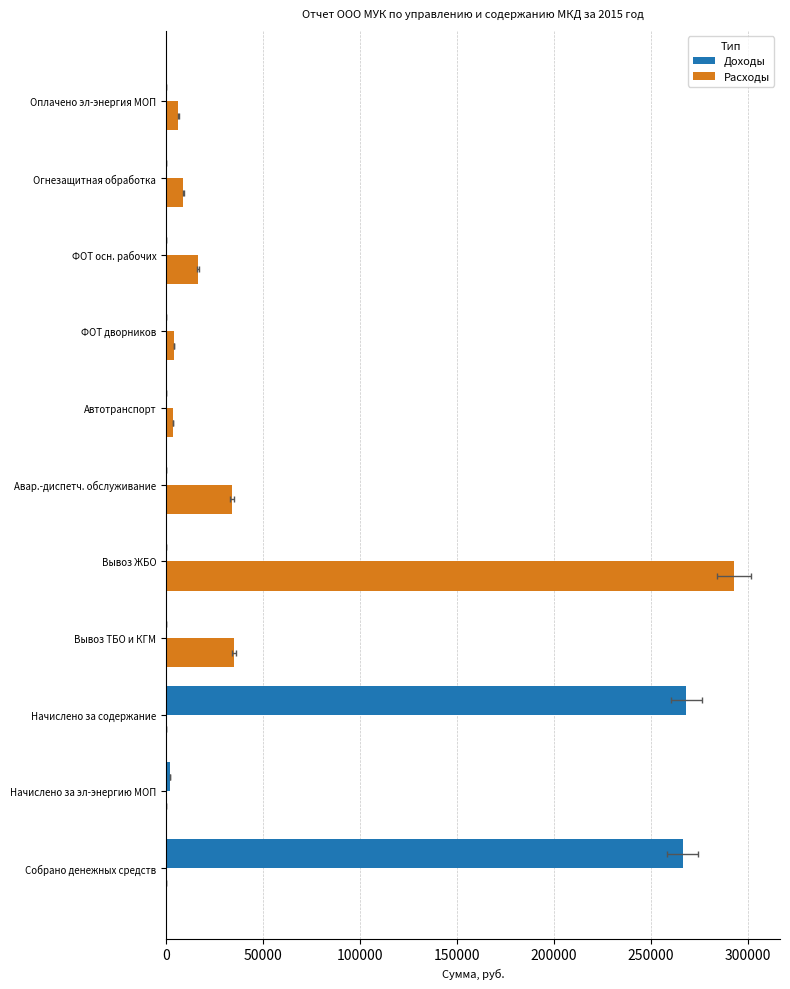

Reading left to right, list all the values displayed in this chart.

Доходы: 266157.0	1947.5	268023.2	0.0	0.0	0.0	0.0	0.0	0.0	0.0	0.0
Расходы: 0.0	0.0	0.0	34898.8	292549.0	33864.6	3744.1	4004.7	16392.8	8838.4	6368.6